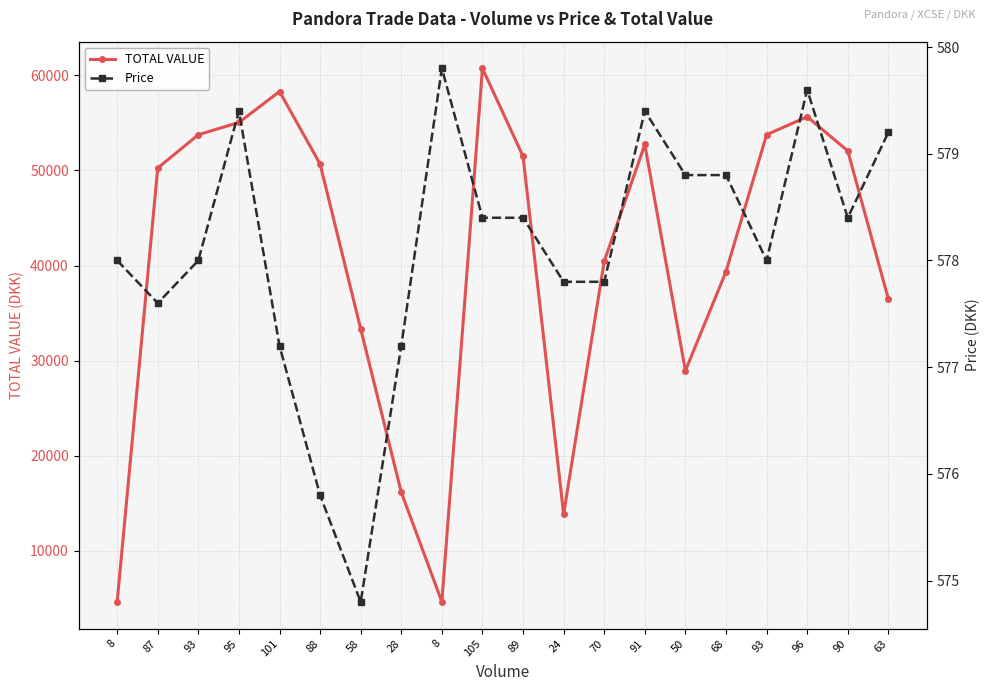

How many values in the TOTAL VALUE series exceed 50670?

10